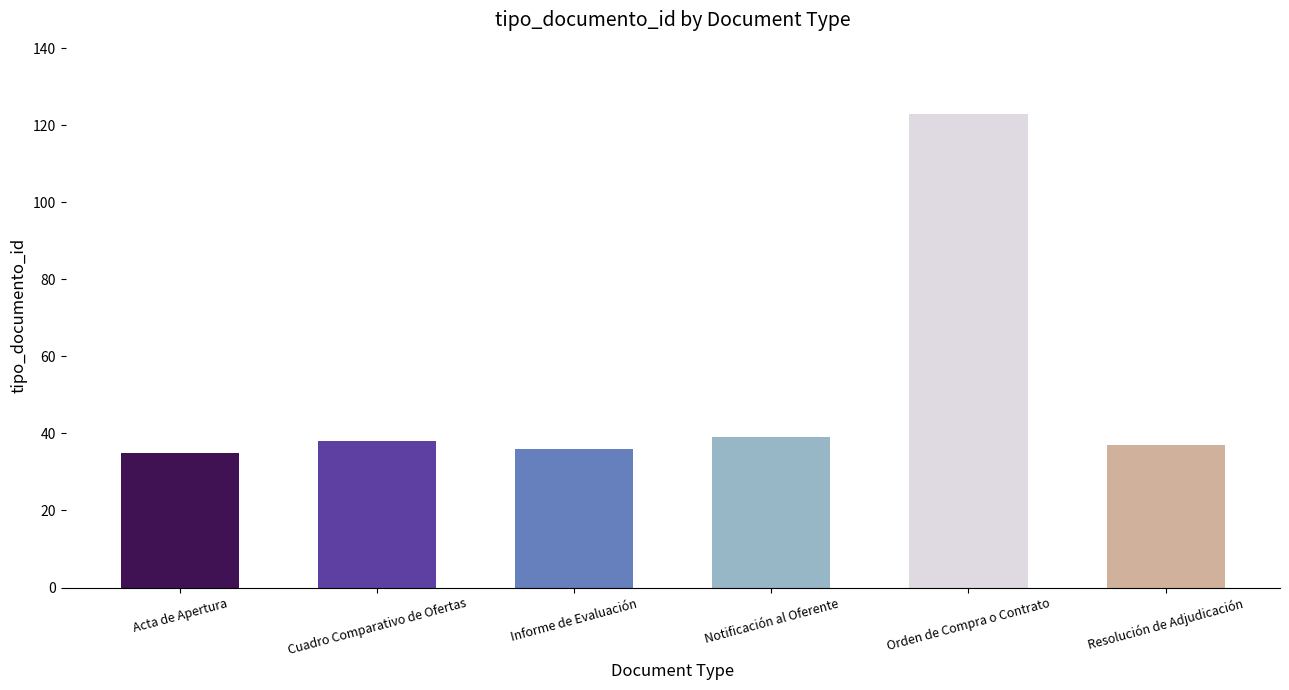

Reading right to left, list all the values displayed in this chart.

37	123	39	36	38	35